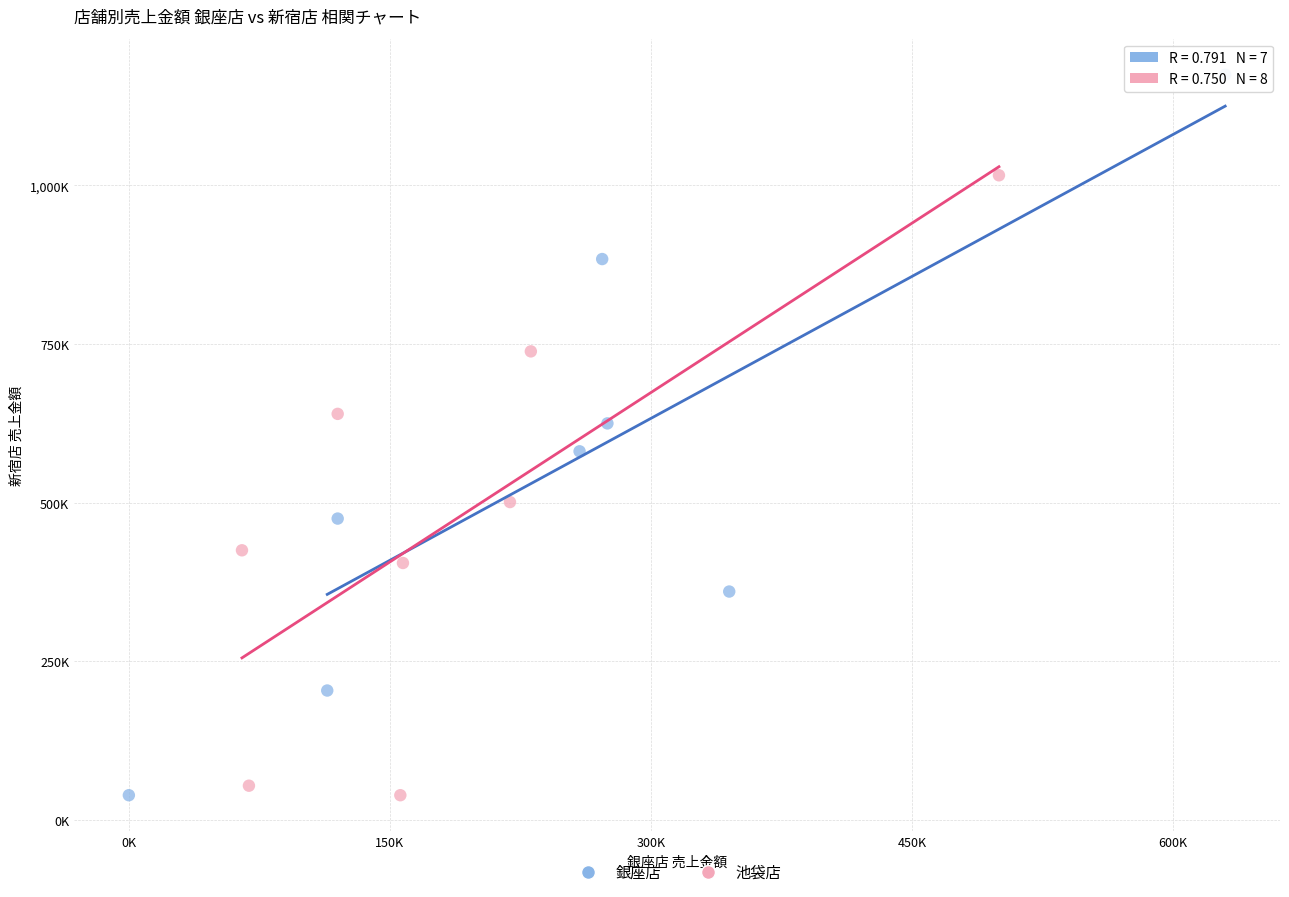

Which series reaches the maximum Y coordinate?

銀座店